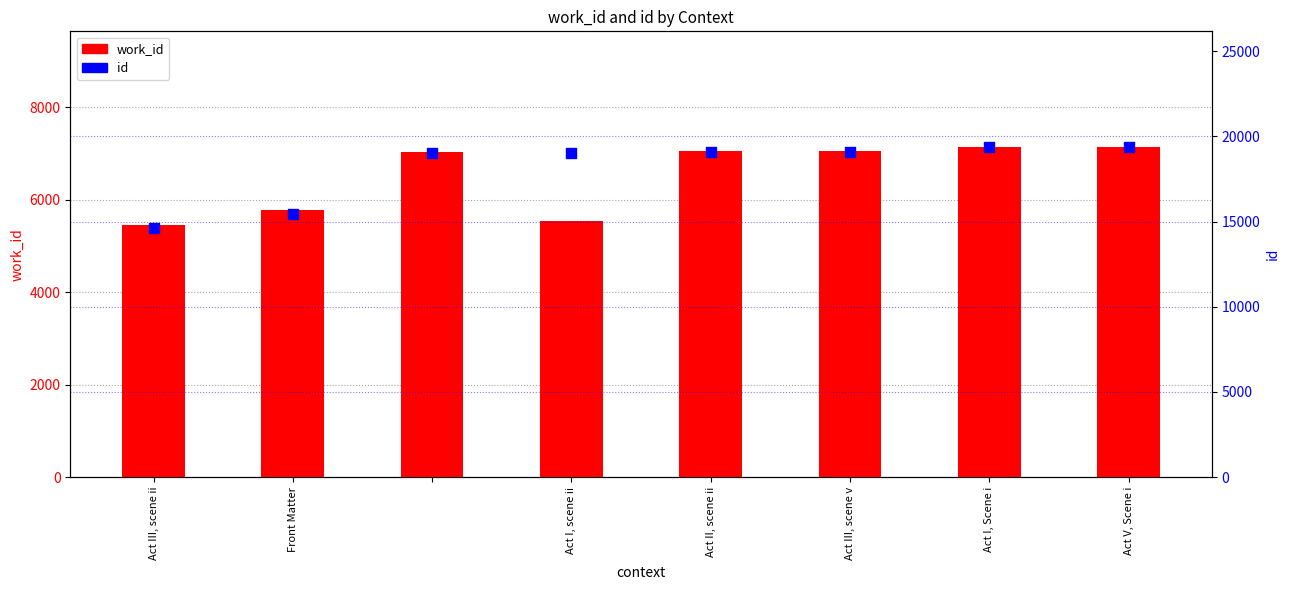

Which series contains the highest Y value?

id